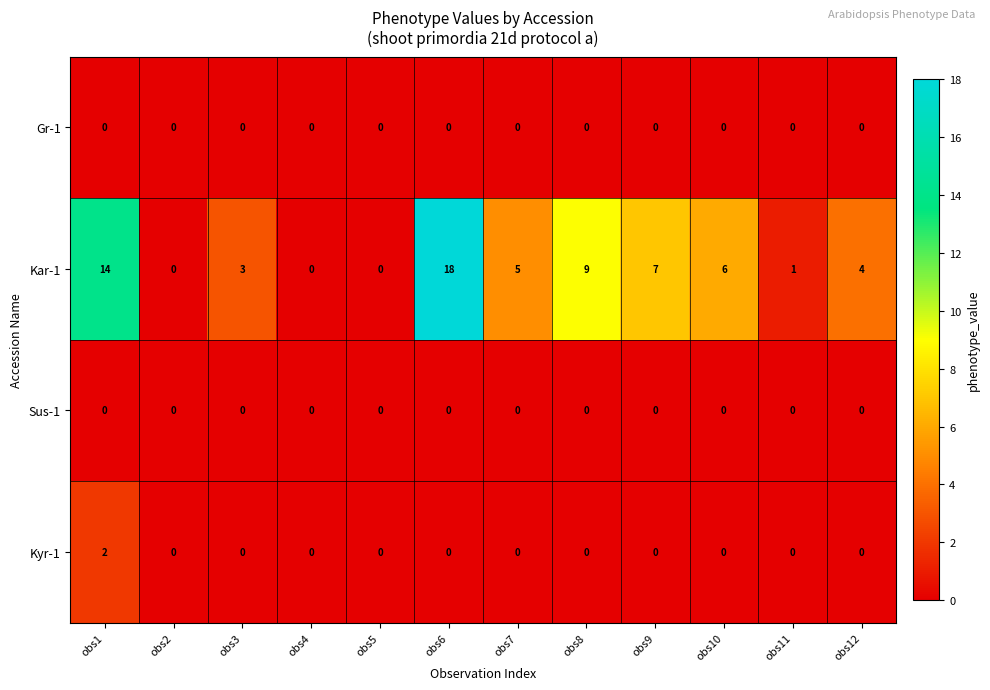

What is the greatest value displayed?

18